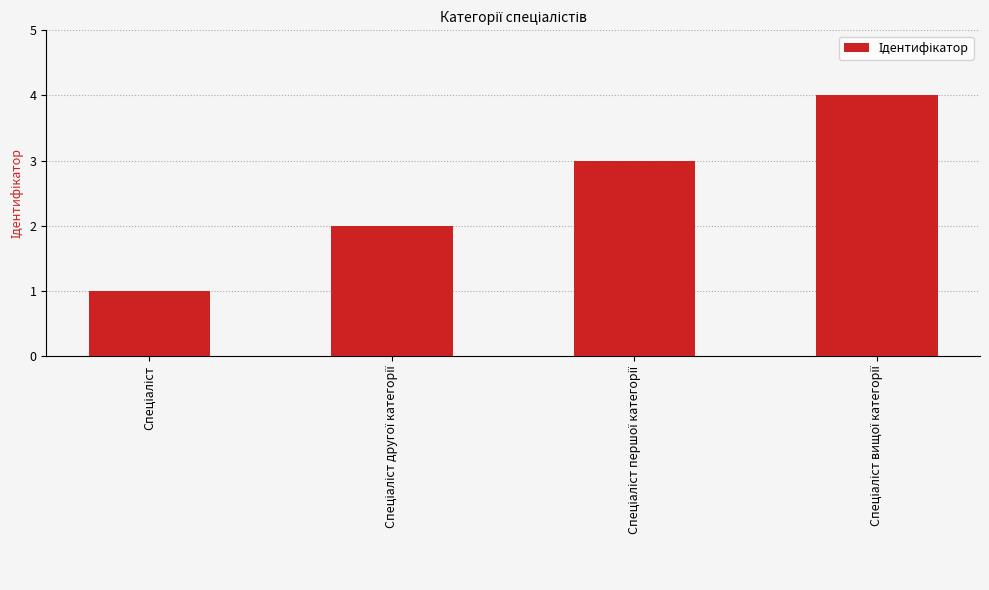

What is the sum of all values?

10